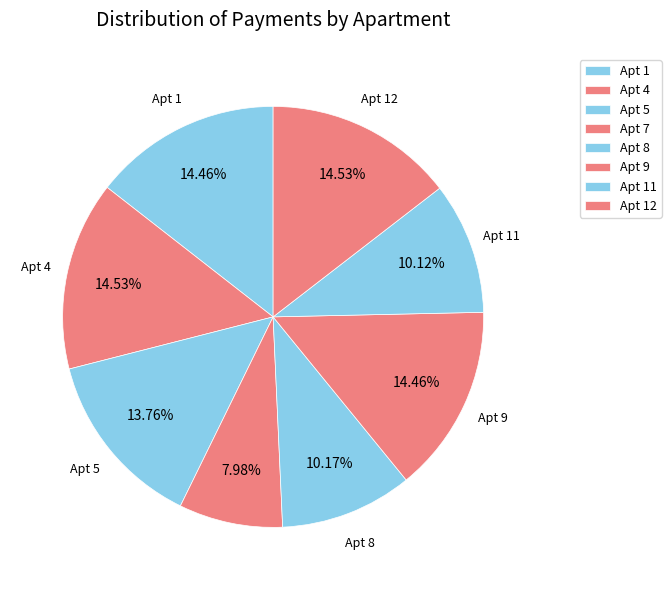

Is there any slice that represents more than half of the pie?

No